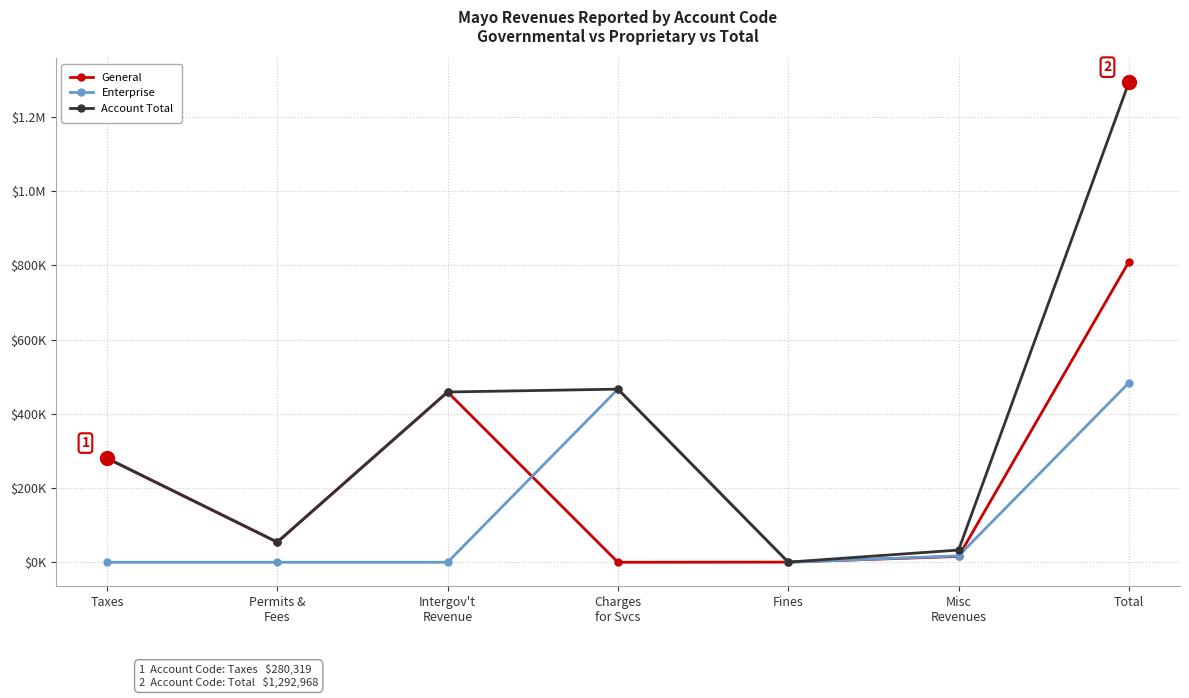

Is it true that General equals 444 at Fines?

True